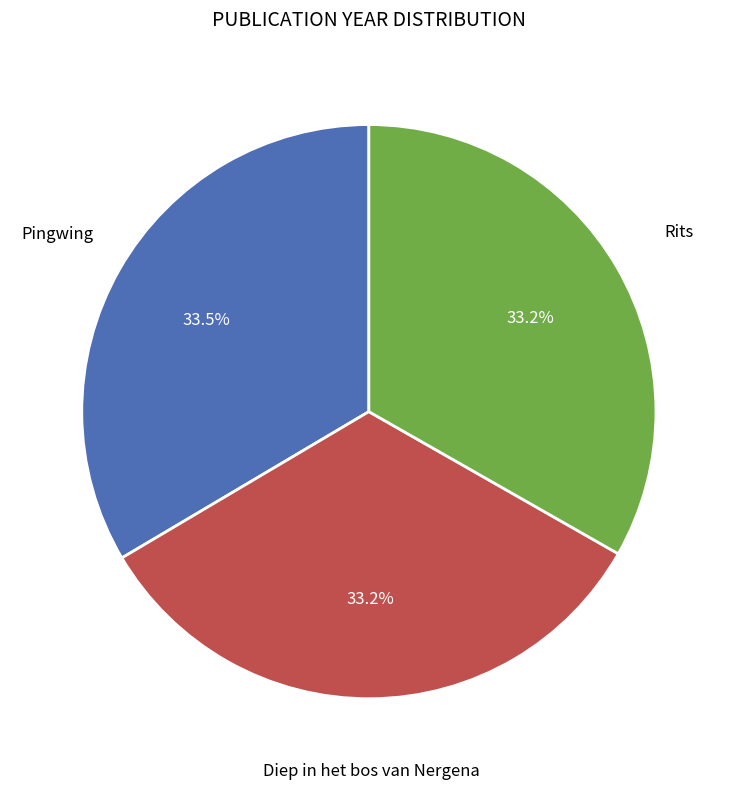

How many segments does this pie chart have?

3